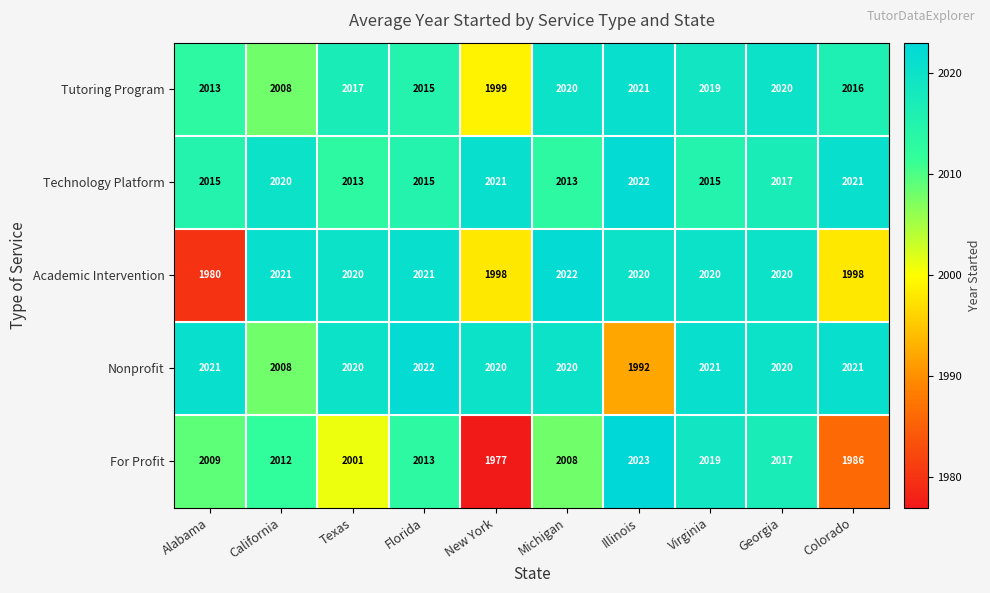

Which series has the largest total across all categories?

Technology Platform